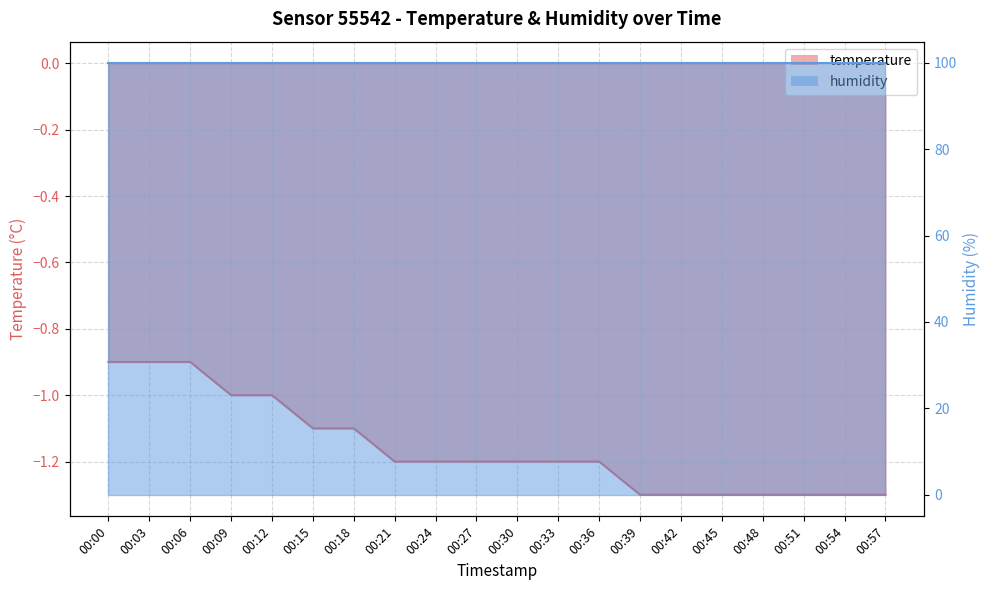

Count the values in the range -1 to 0.

5